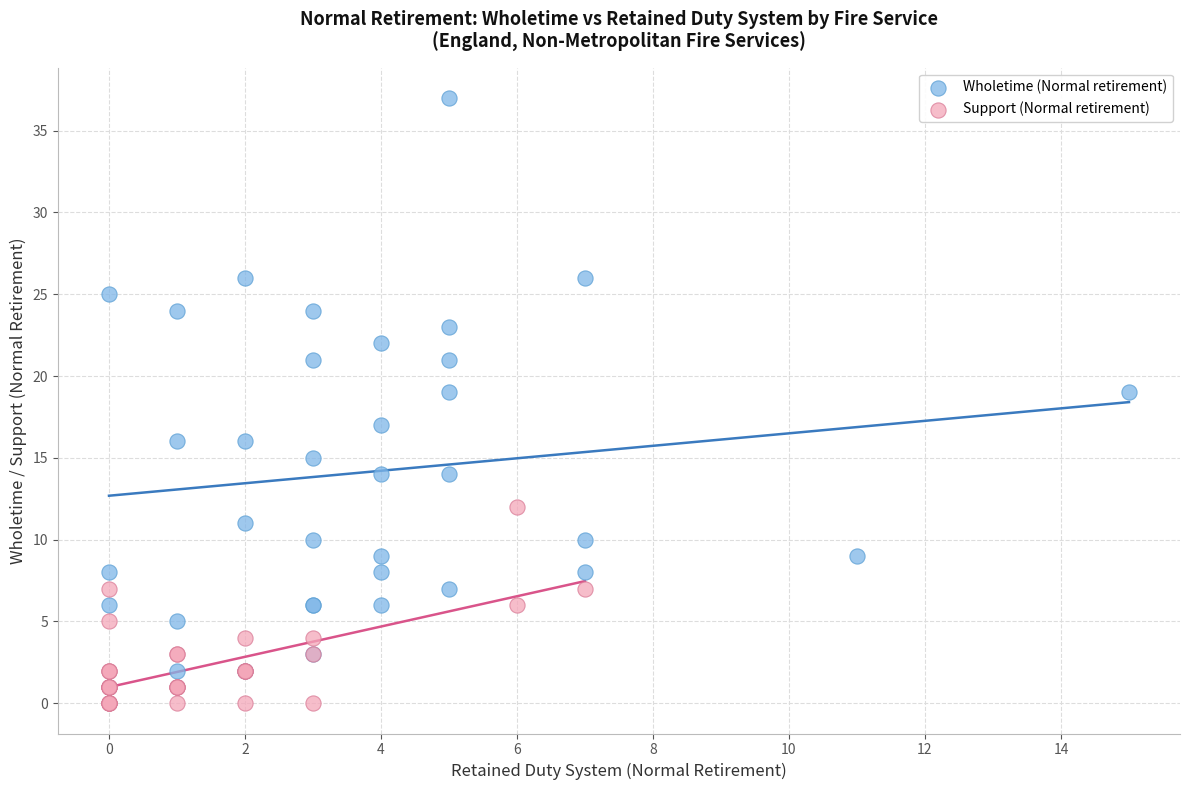

Which series contains the highest Y value?

Wholetime (Normal retirement)